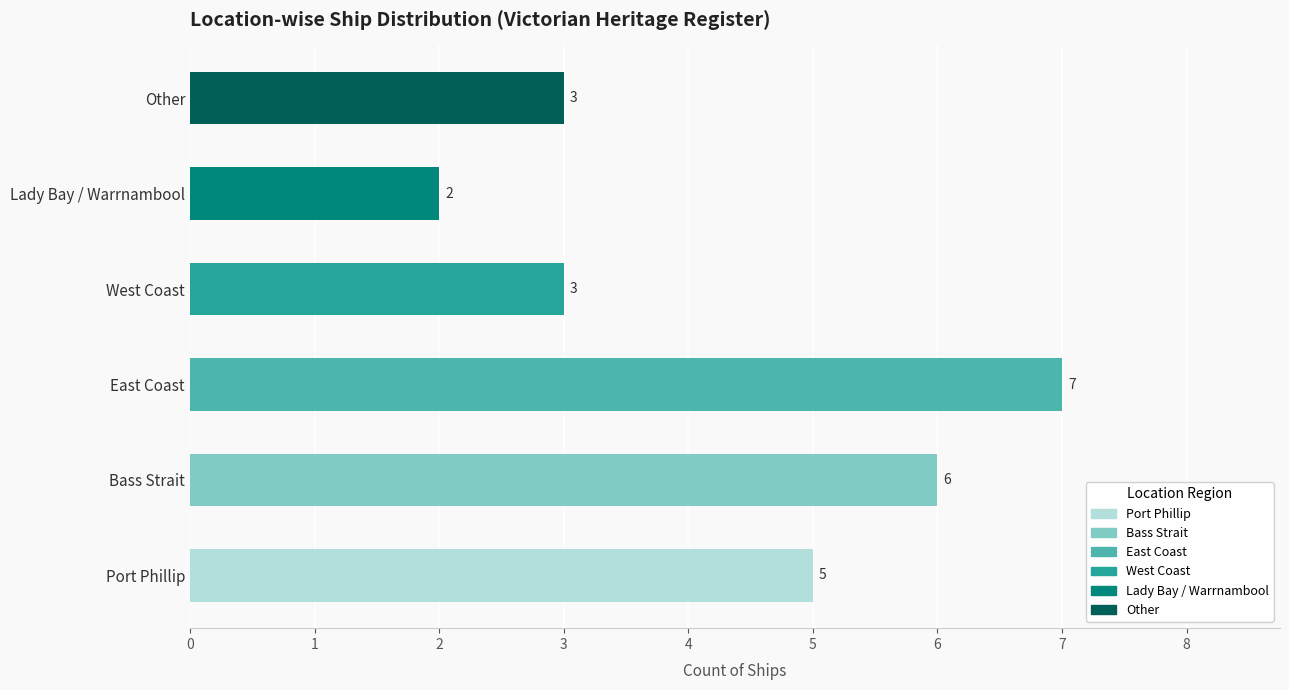

What is the average value?

4